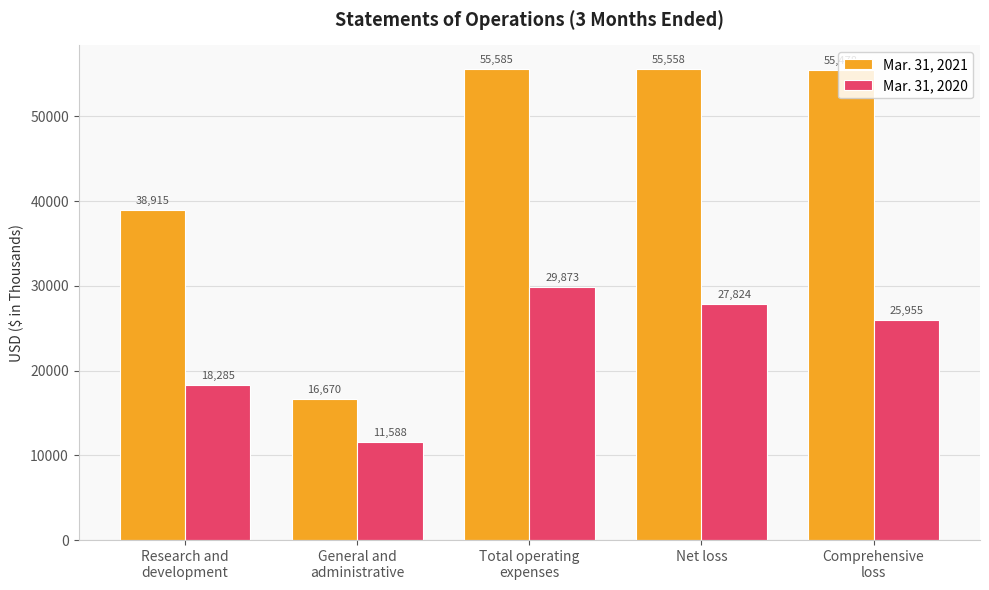

What is the difference between the second highest and second lowest values in the Mar. 31, 2021 series?

16643